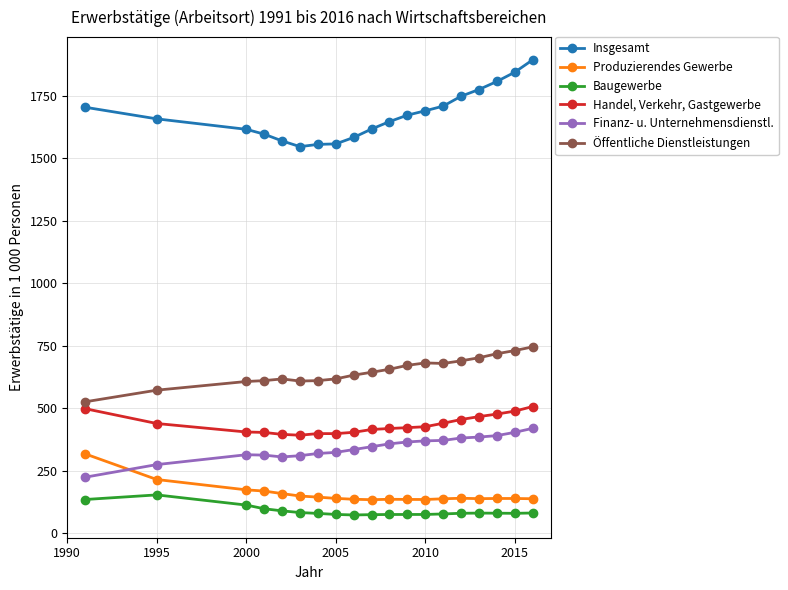

List the series in order of their peak value, highest first.

Insgesamt, Öffentliche Dienstleistungen, Handel, Verkehr, Gastgewerbe, Finanz- u. Unternehmensdienstl., Produzierendes Gewerbe, Baugewerbe